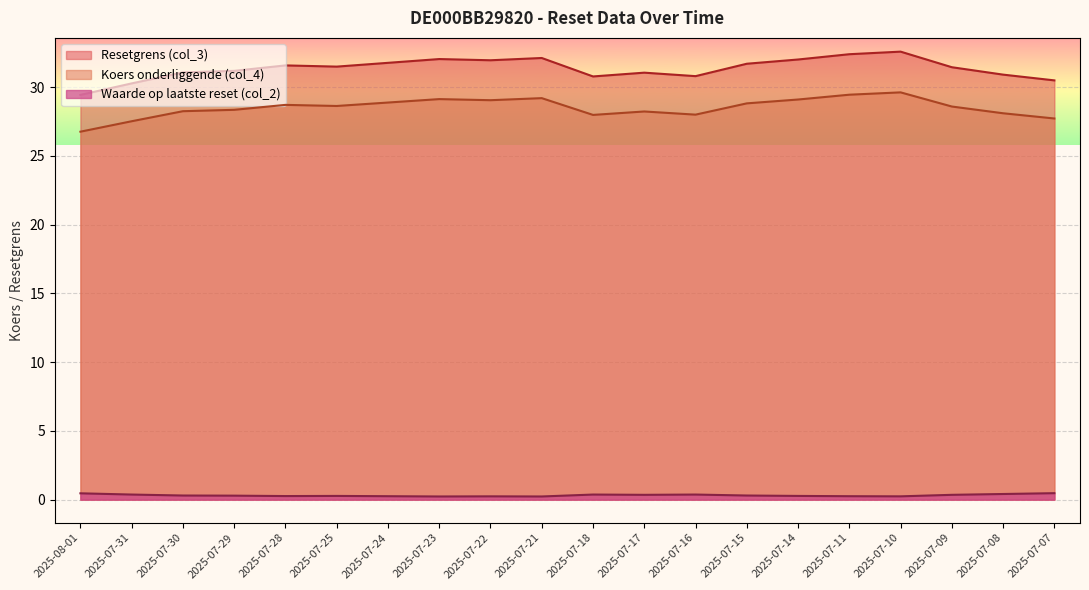

What is the average value of the Resetgrens (col_3) series?

31.4